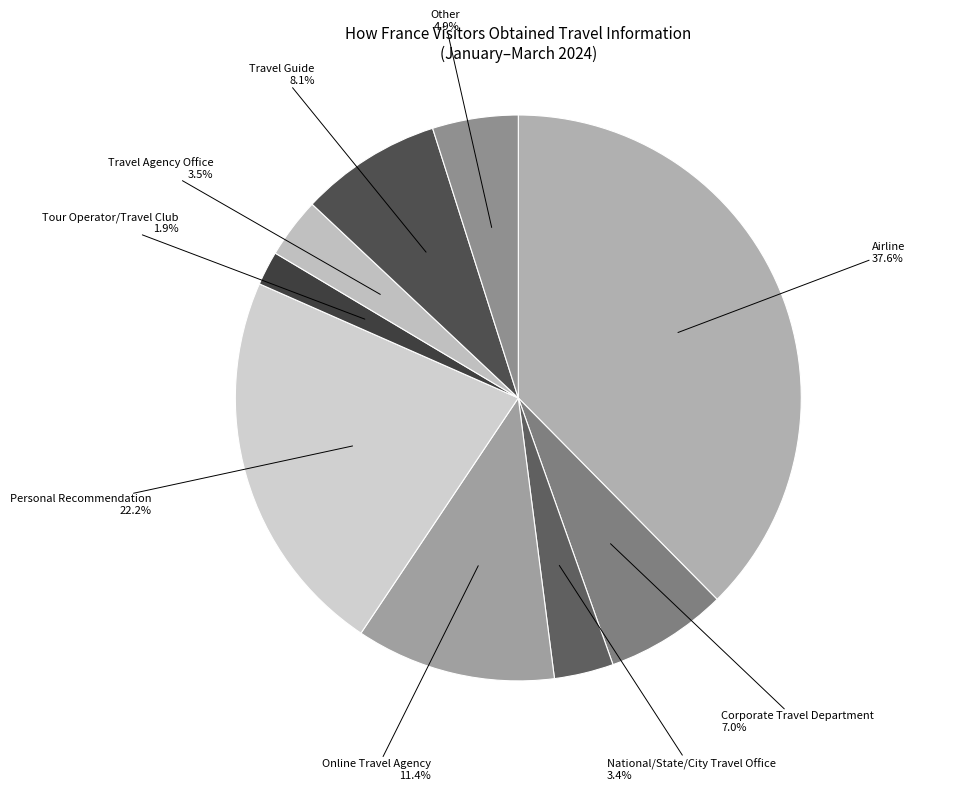

To the nearest percent, what is the combined percentage of Travel Guide and Other?

13%